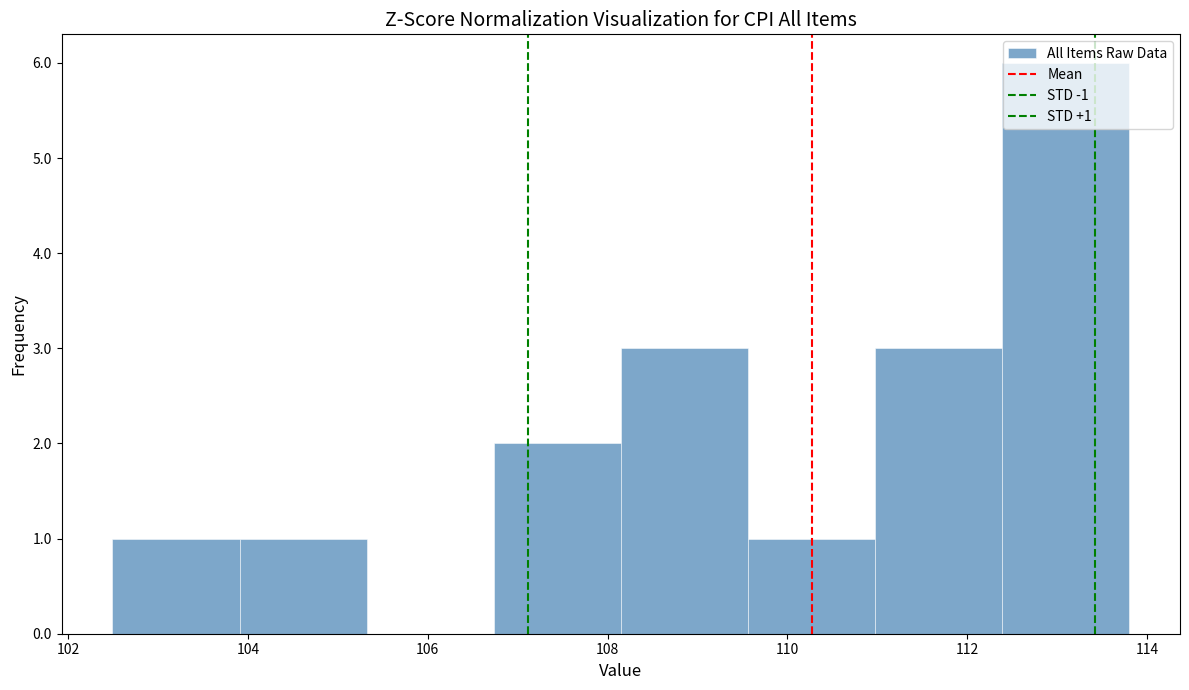

Which range on the x-axis has the tallest bar?

112.4 to 113.8